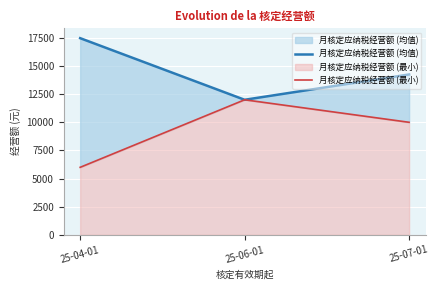

At which category is the sum across all series the highest?

25-04-01